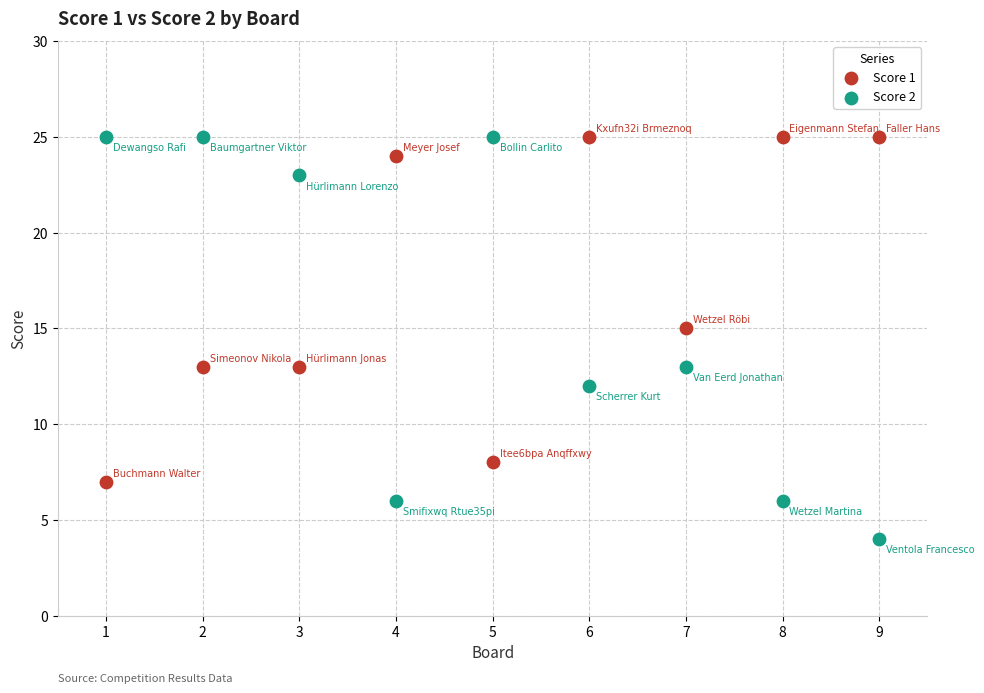

Which series has the widest spread of Y values?

Score 2